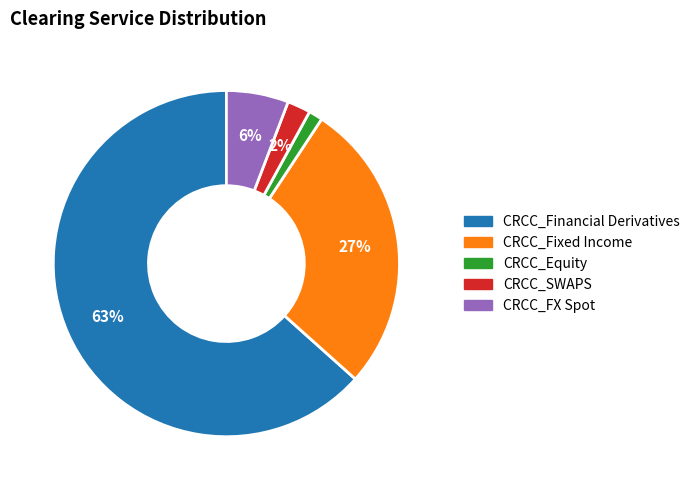

Is there any slice that represents more than half of the pie?

Yes